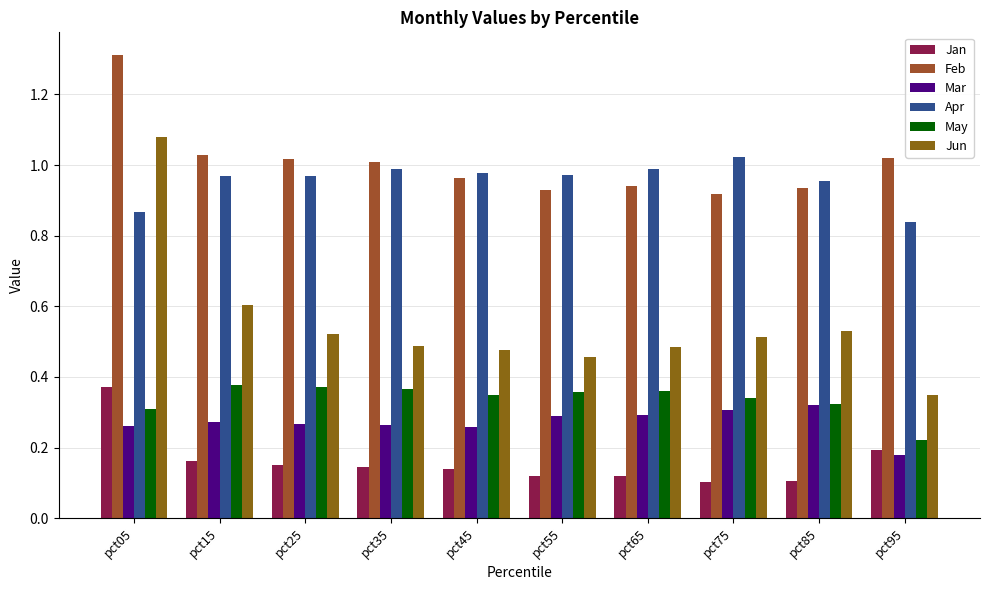

How many series are shown in this chart?

6